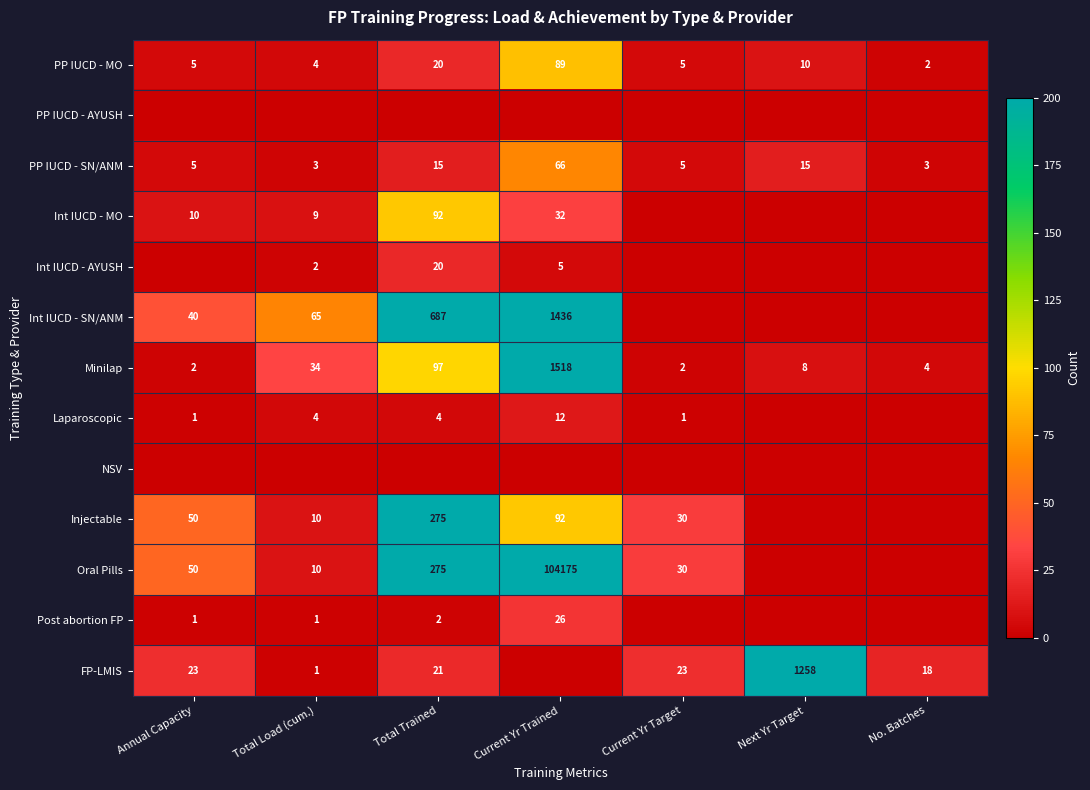

At which label does PP IUCD - MO reach its minimum?

No. Batches